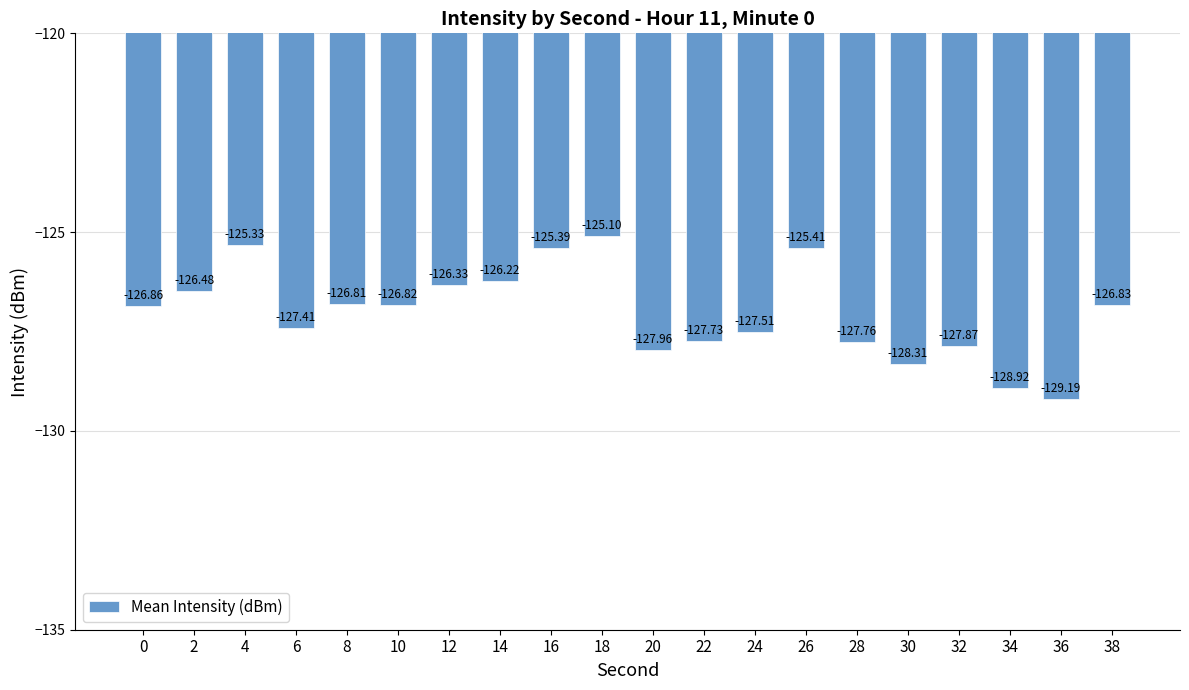

Which has a higher value, 34 or 32?

32